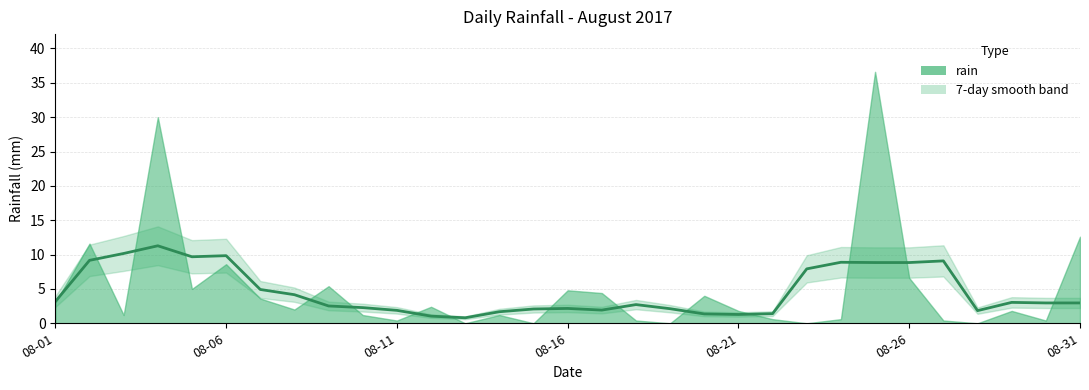

Approximately how many times larger is the value at 08-31 compared to 16?

2.6